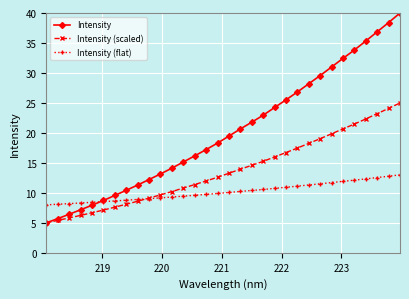

What is the sum of all Intensity (scaled) values?

437.5